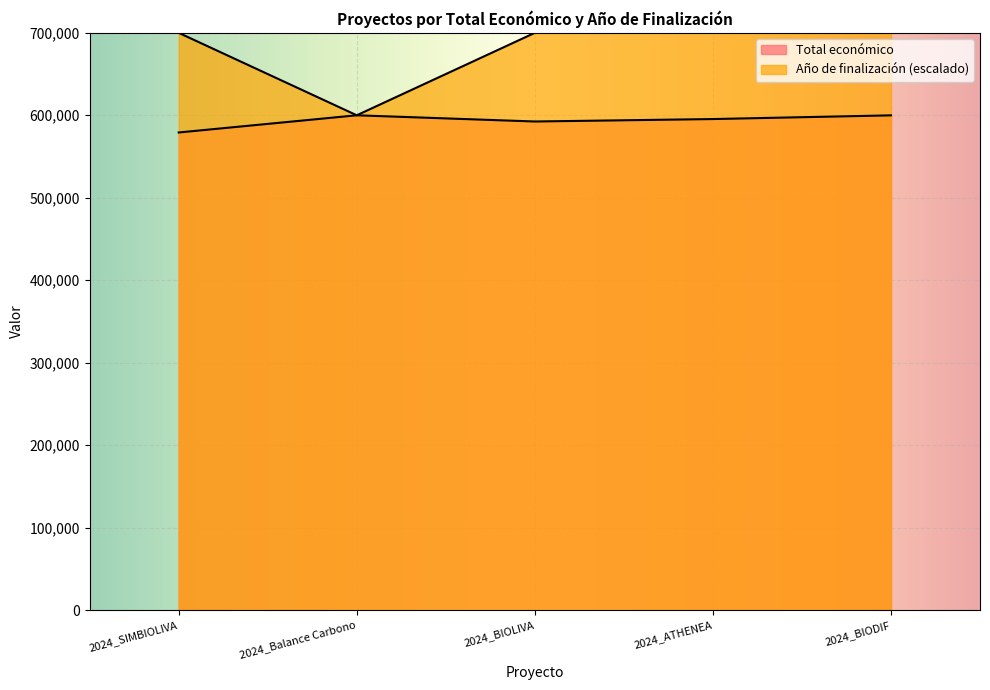

How many lines are shown in the chart?

2